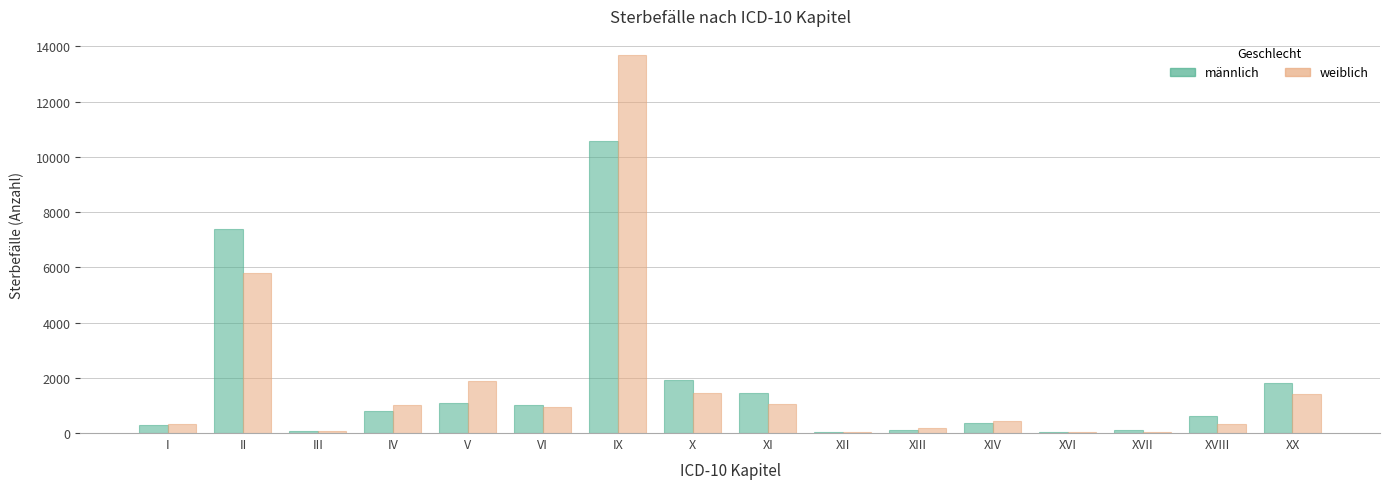

At which category does the chart reach its peak across all series?

IX